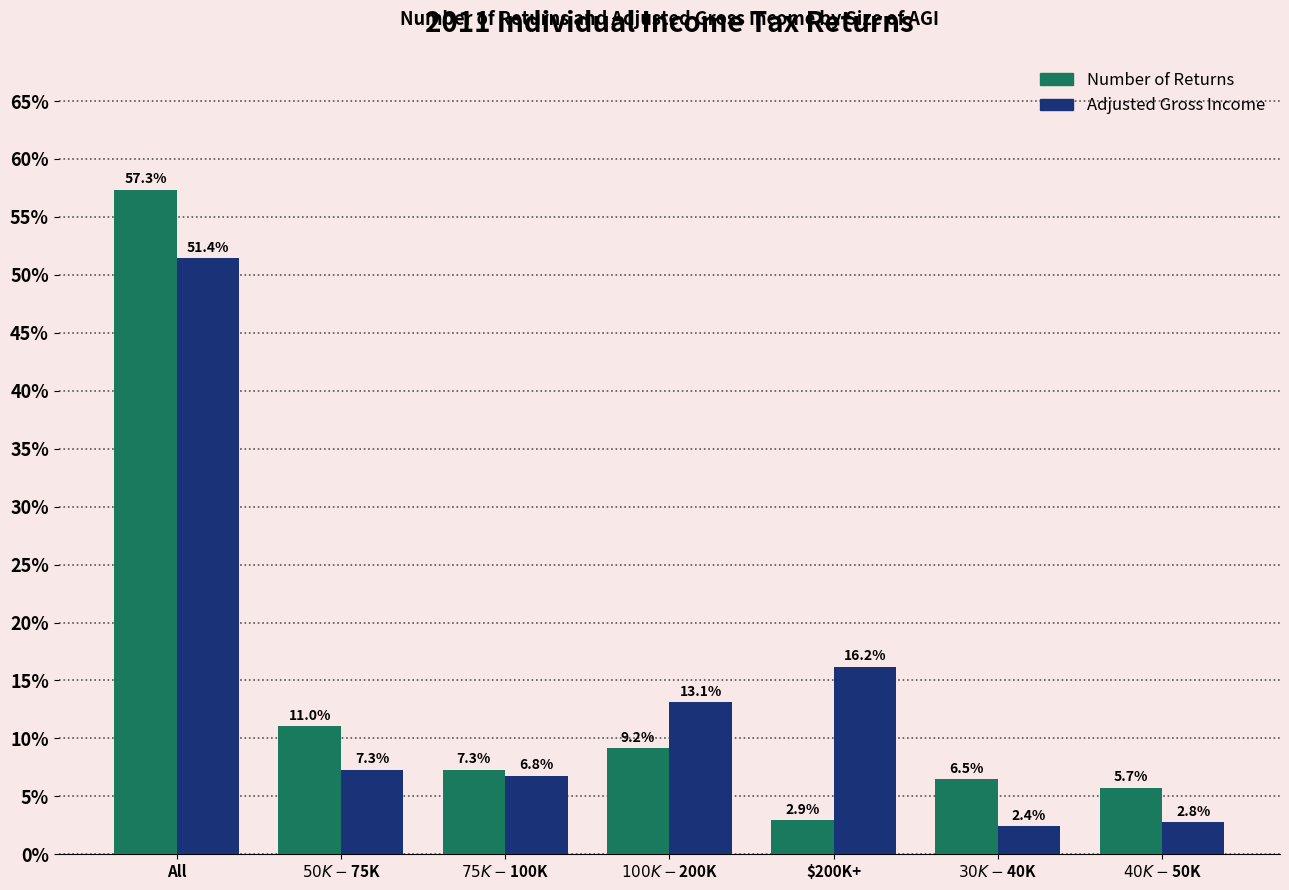

What is the average value of the Number of Returns series?

14.3